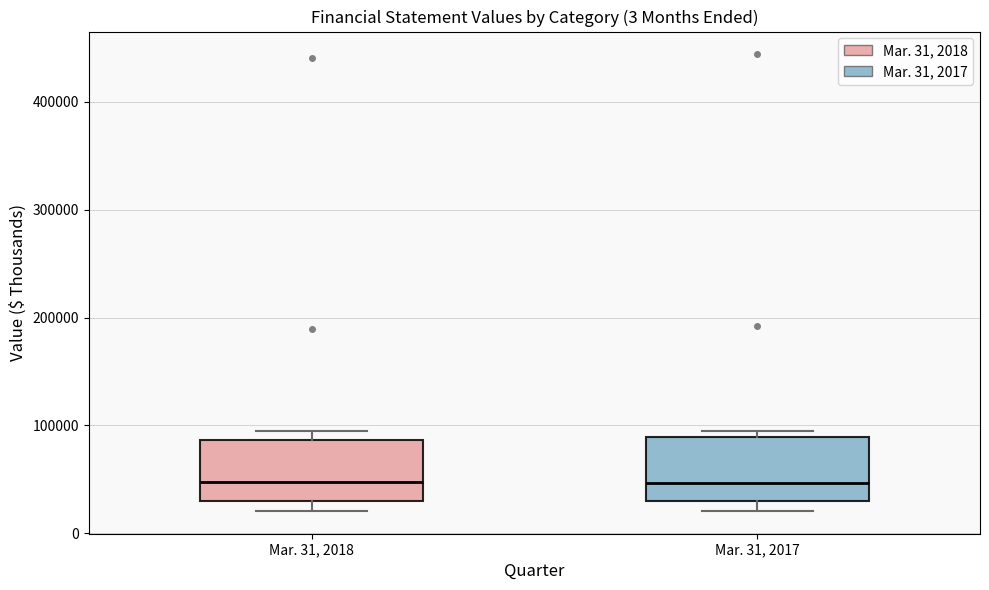

Where is the upper edge of the box for Mar. 31, 2018 on the y-axis? The values are not printed on the chart, so give them approximately, as read against the axis.

90000